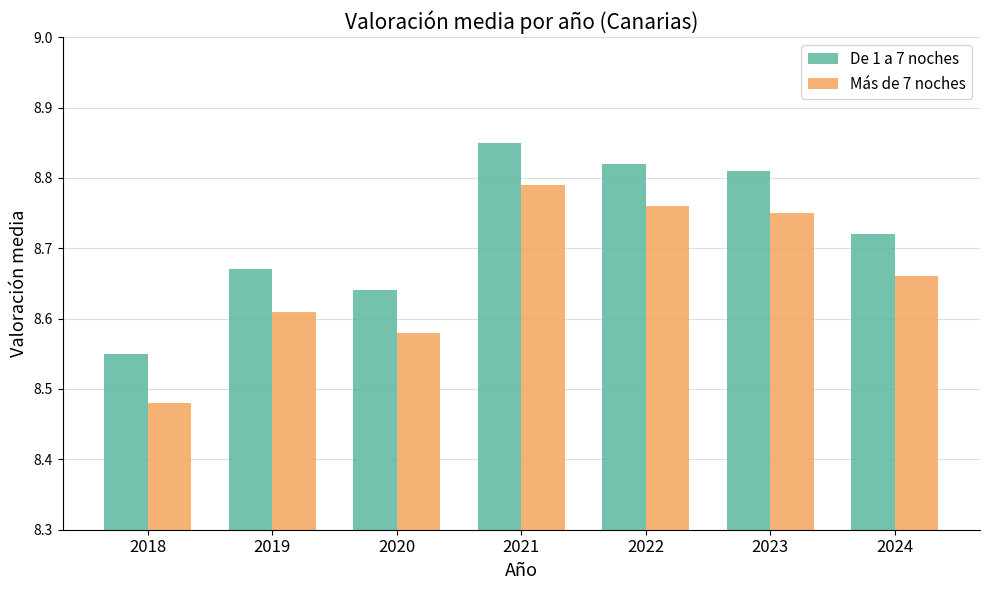

Is the value of De 1 a 7 noches at 2019 greater than the value of Más de 7 noches at 2020?

Yes